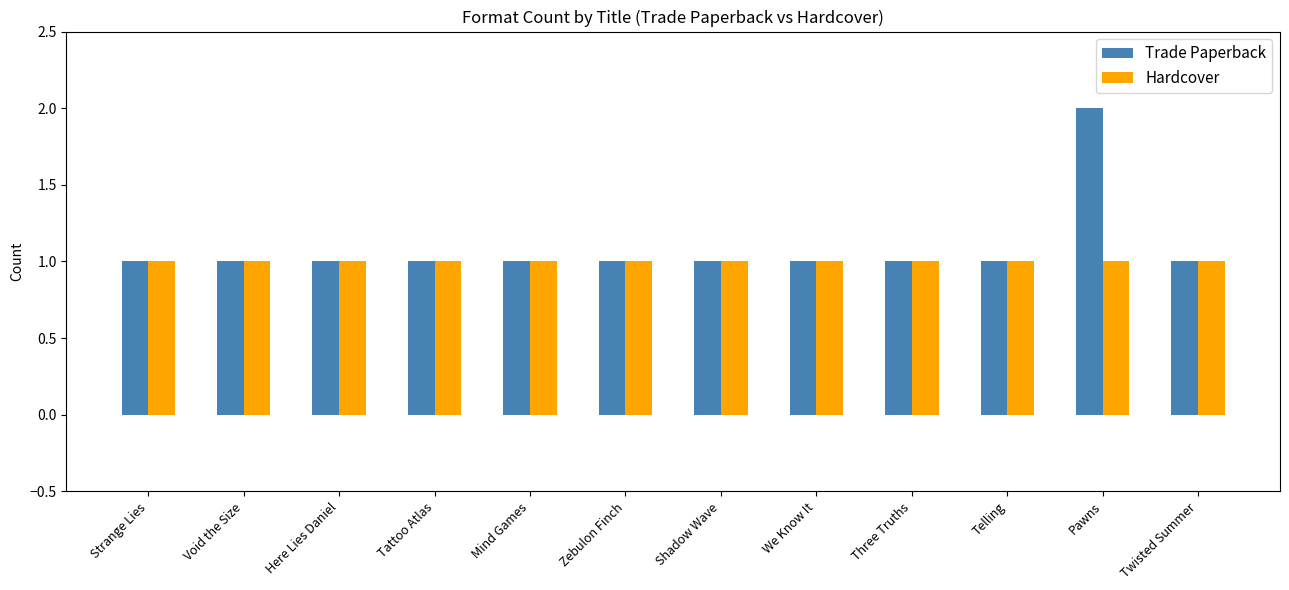

Which series has the widest spread of values?

Trade Paperback